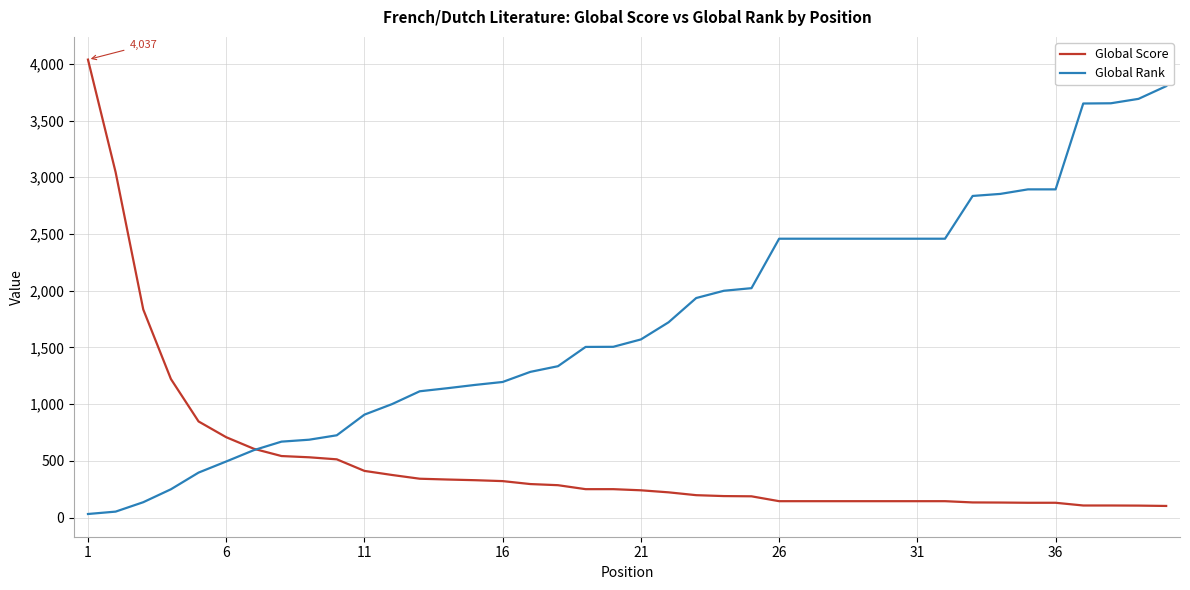

Which series has the largest total across all categories?

Global Rank